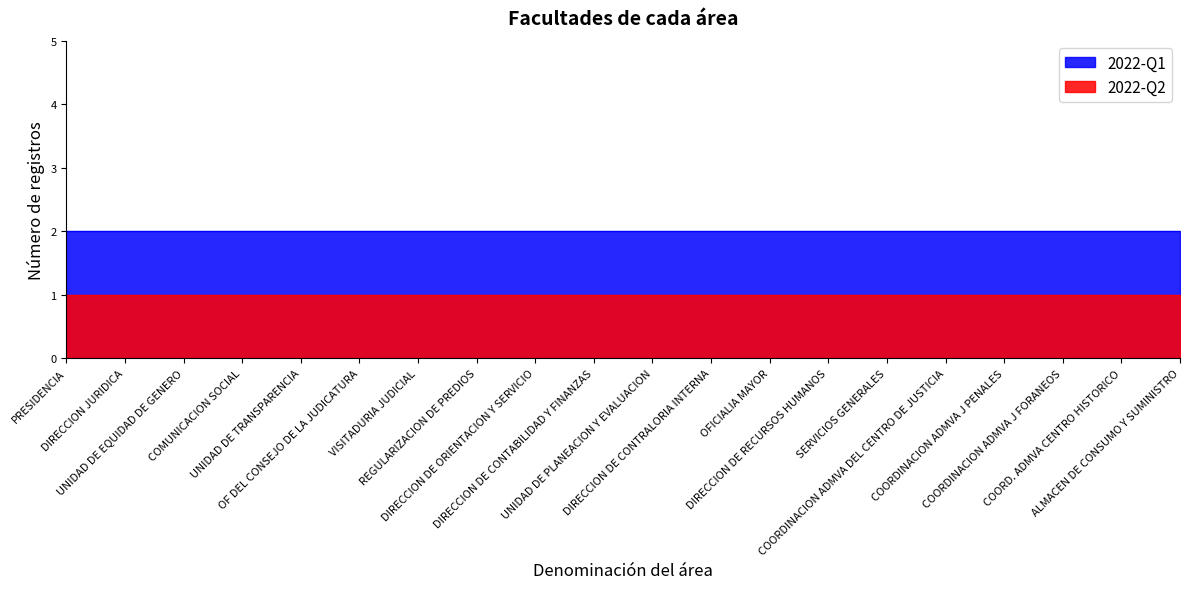

Which series has the widest spread of values?

2022-Q1